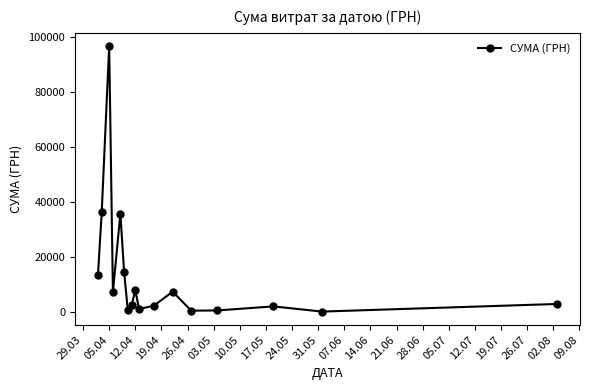

What is the difference between the second highest and second lowest values?

35723.8